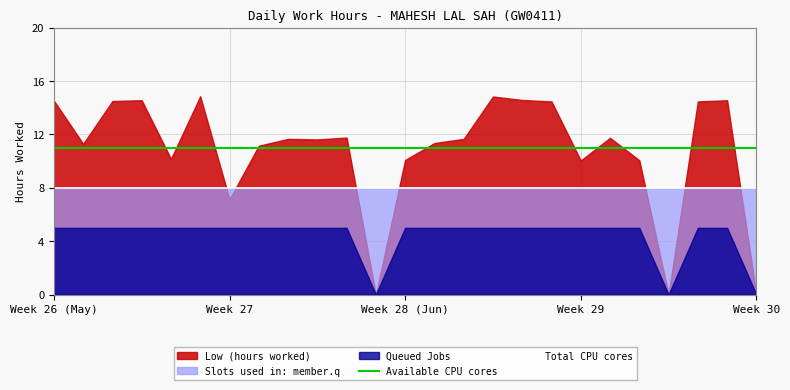

Is it true that Available CPU cores equals 11 at Week 29?

True